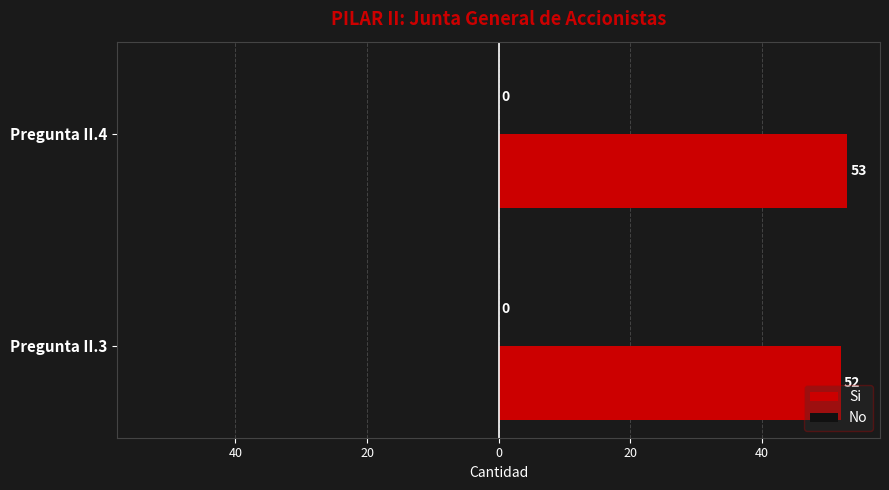

Are the bars horizontal?

Yes